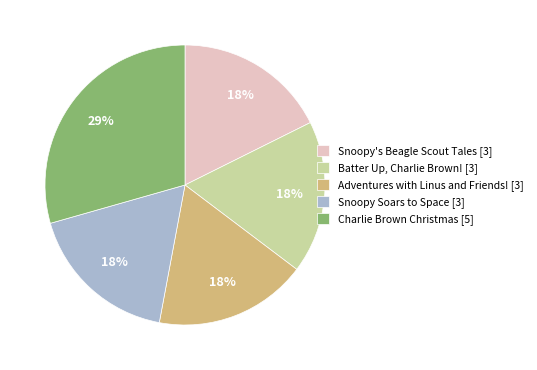

Does Snoopy Soars to Space represent more than half of the total?

No